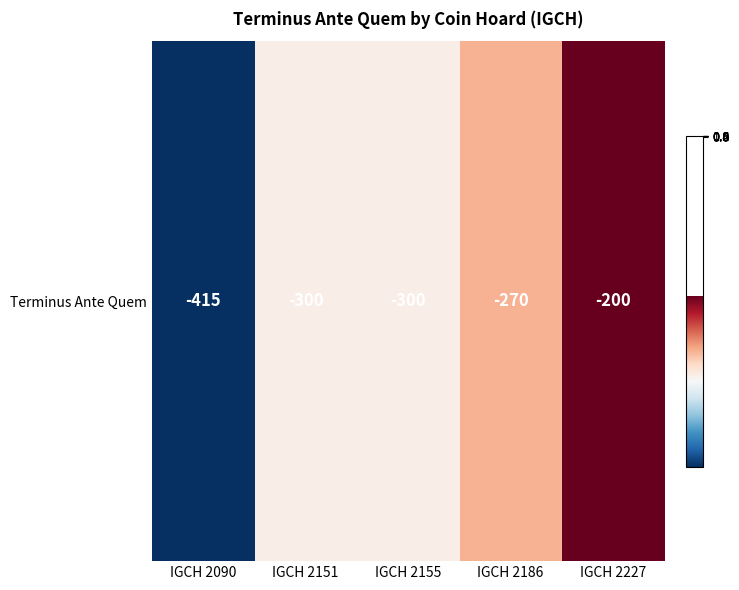

Count the number of categories in the chart.

5